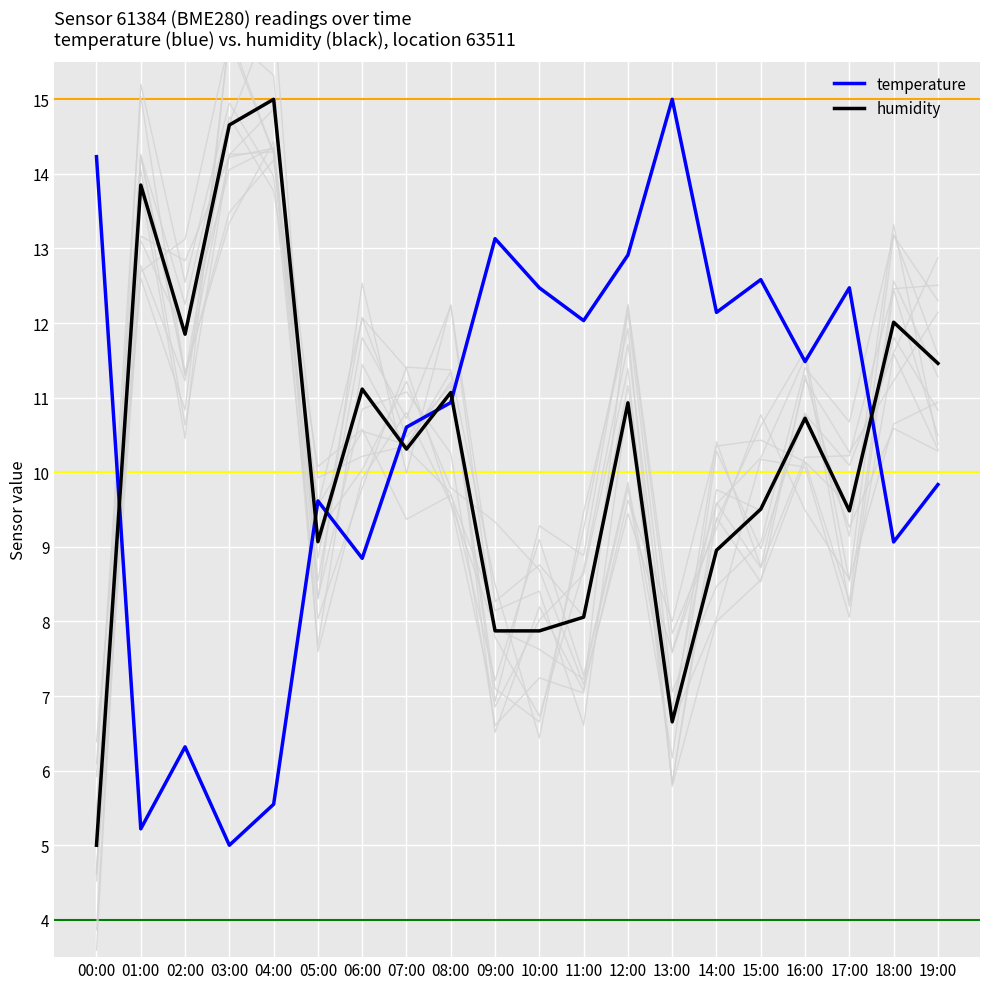

What is the sum of all humidity values?

205.4